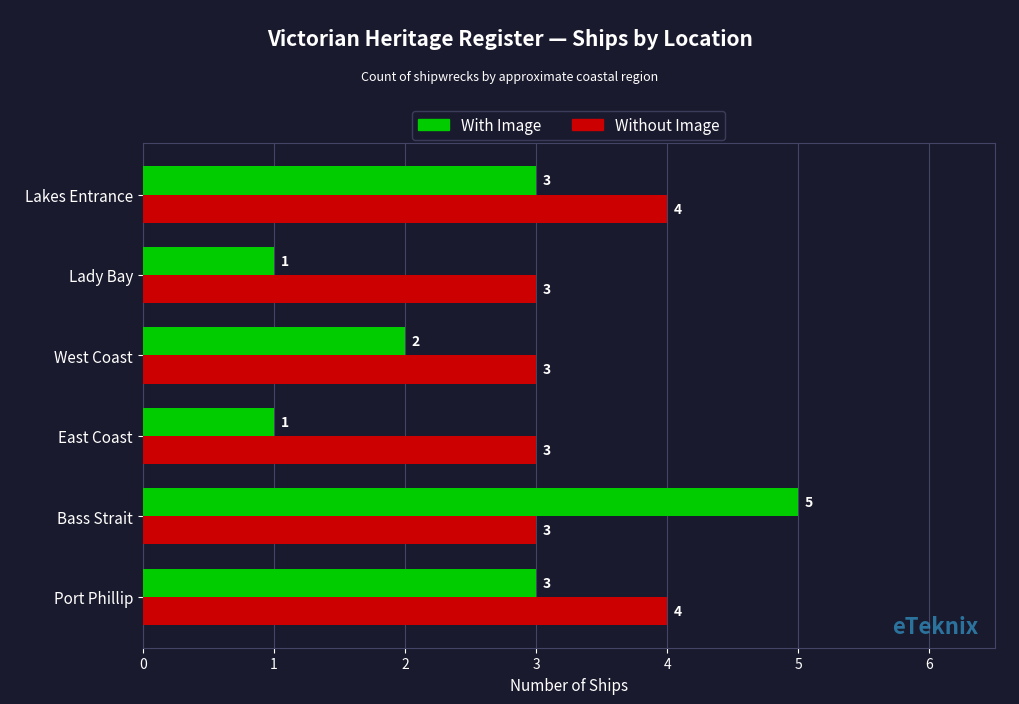

True or false: With Image has a value of 3 at Lakes Entrance.

True